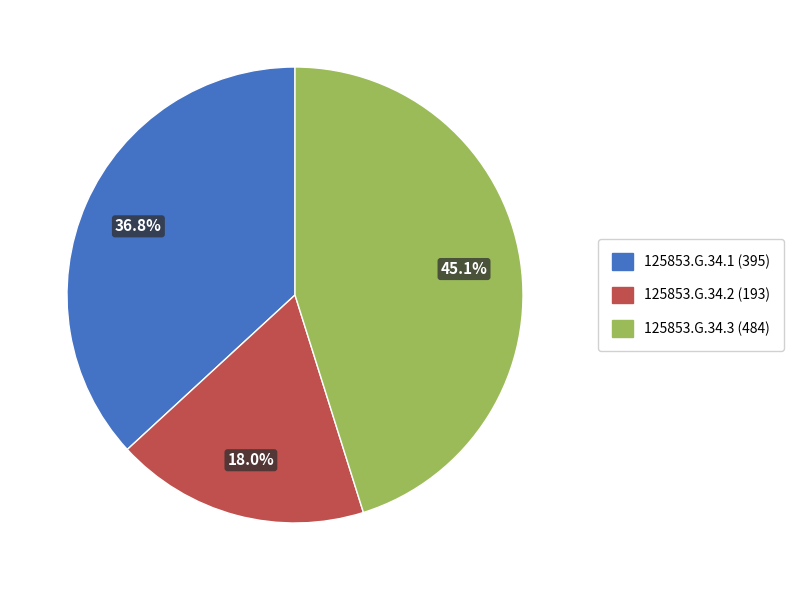

How many segments does this pie chart have?

3